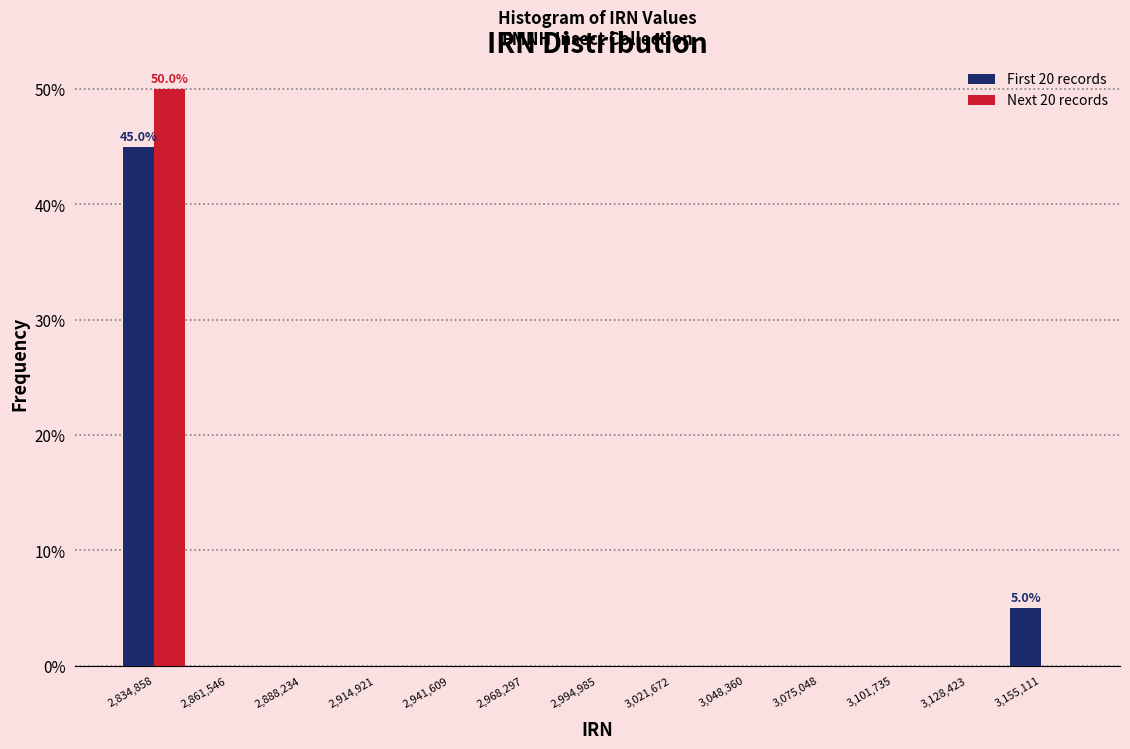

In the Next 20 records series, which range on the x-axis has the tallest bar?

2820000 to 2850000